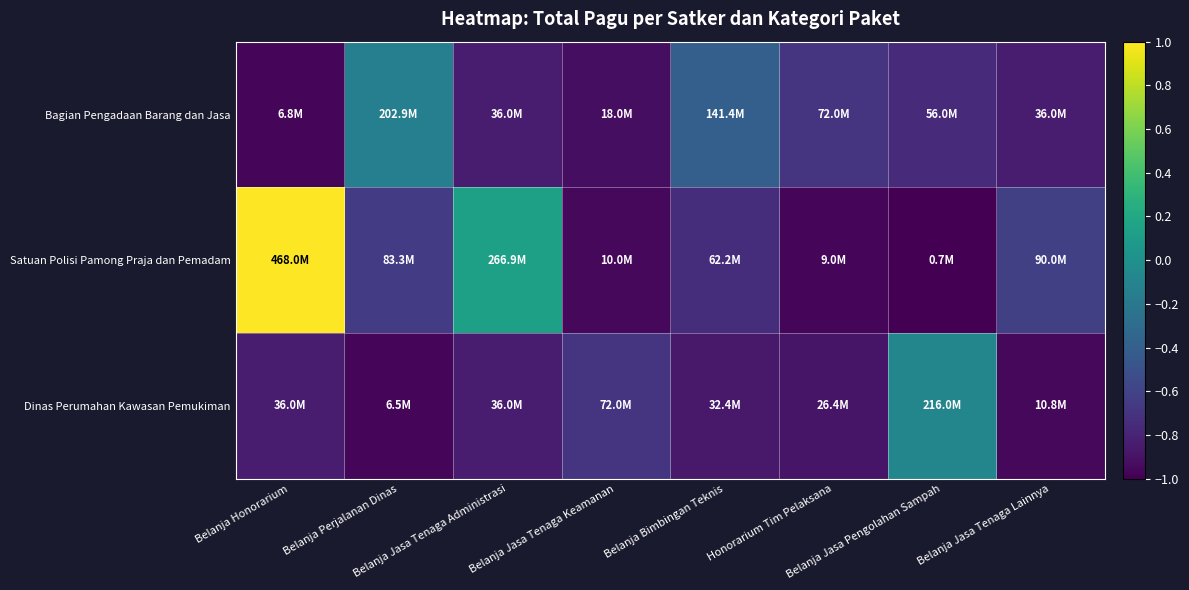

At Belanja Bimbingan Teknis, list the series in order from largest to smallest.

Bagian Pengadaan Barang dan Jasa, Satuan Polisi Pamong Praja dan Pemadam, Dinas Perumahan Kawasan Pemukiman